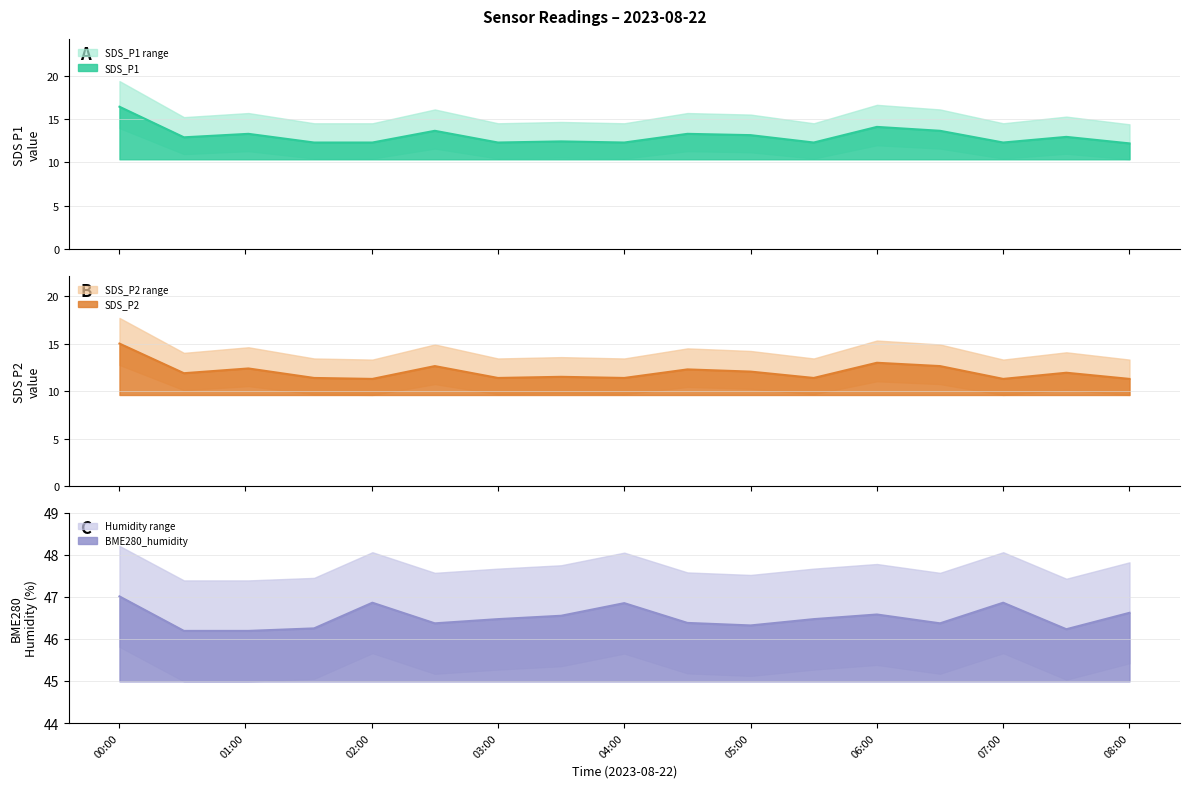

Which series has the largest range (max minus min)?

SDS_P1